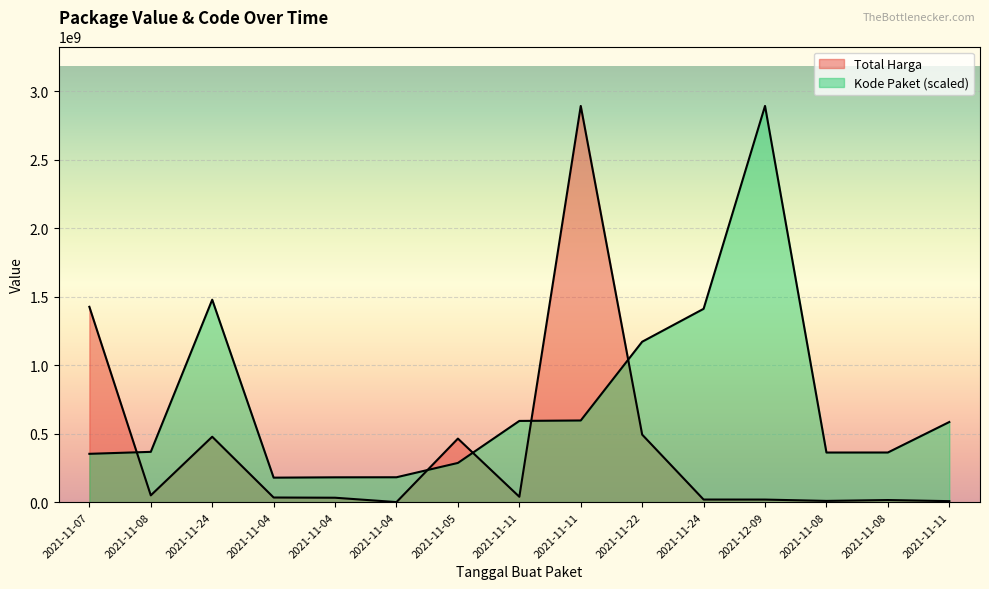

What are all the series names shown in the legend?

Total Harga, Kode Paket